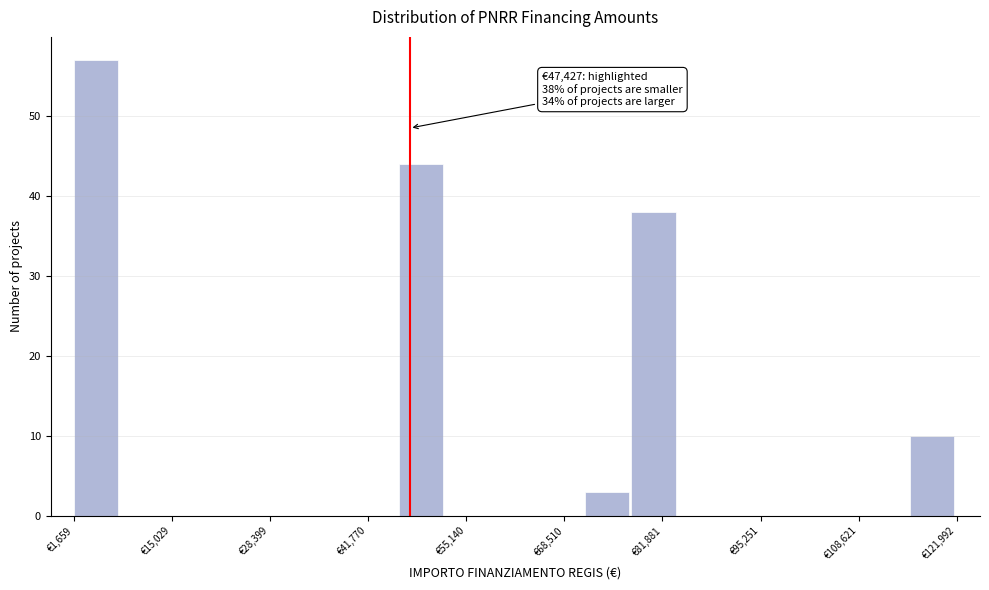

Around what value on the x-axis is the tallest bar? Give the approximate position of its centre, as read against the axis.

4000